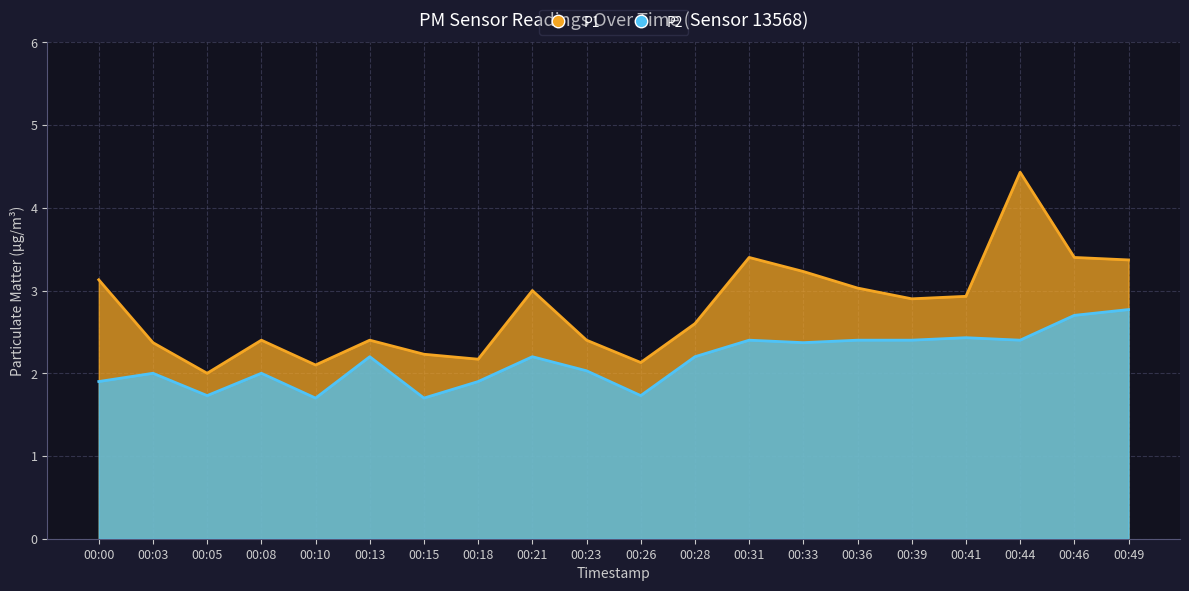

What is the greatest value displayed?

4.4